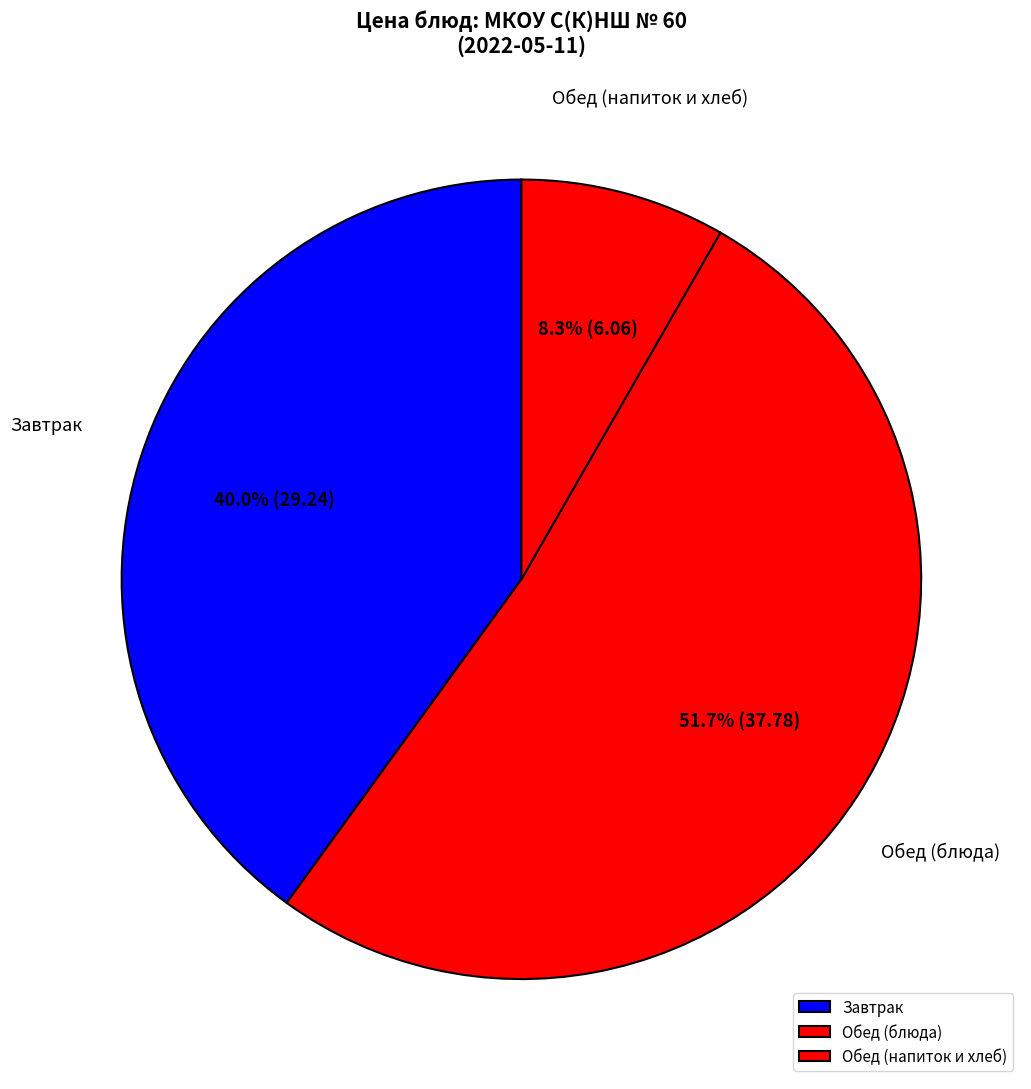

Between Обед (напиток и хлеб) and Обед (блюда), which is larger?

Обед (блюда)